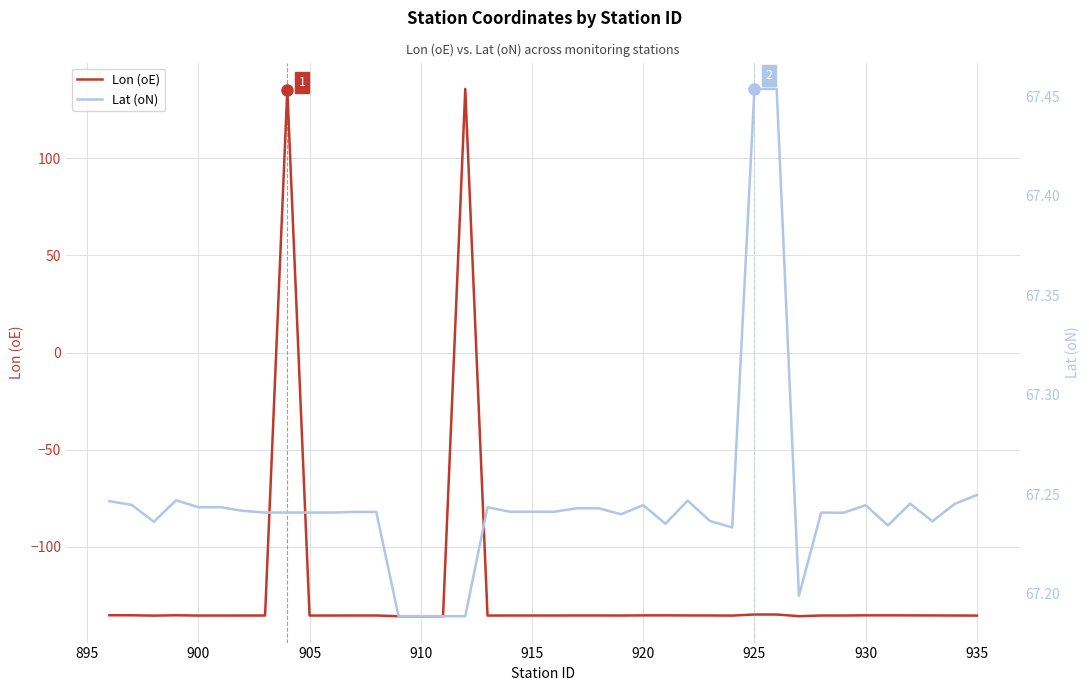

True or false: Lon (oE) has a value of -134.8 at 925.

True